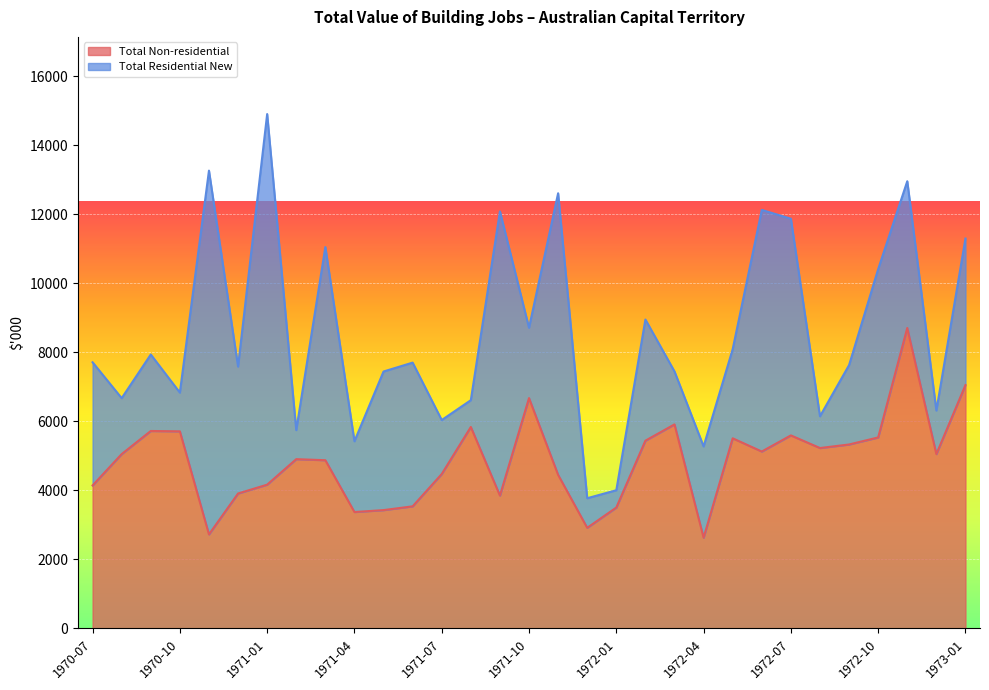

What is the smallest value displayed?

2630